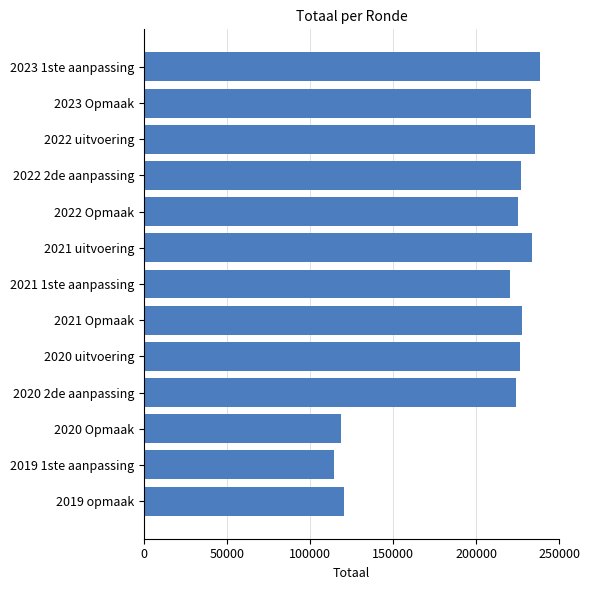

Between 2022 2de aanpassing and 2022 uitvoering, which is larger?

2022 uitvoering